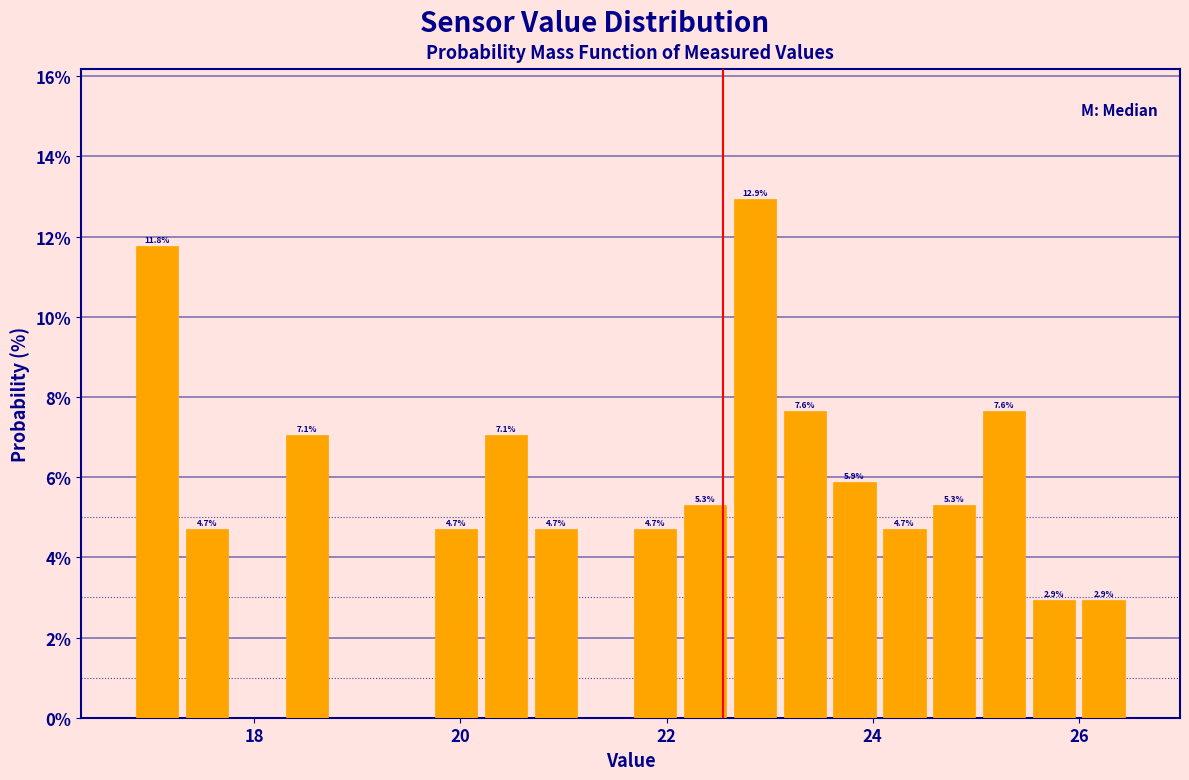

Read against the x-axis, roughly where is the centre of the tallest bar?

22.8